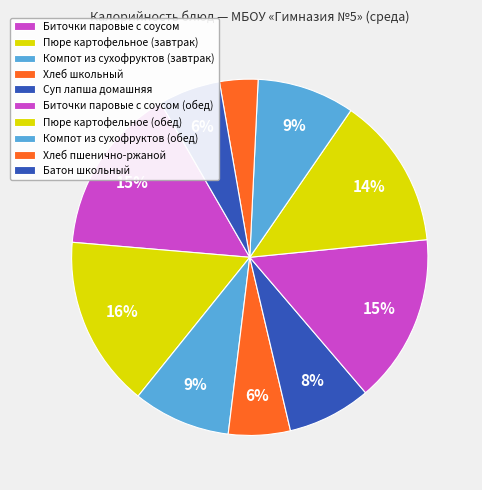

Which slice is the smallest?

Хлеб пшенично-ржаной